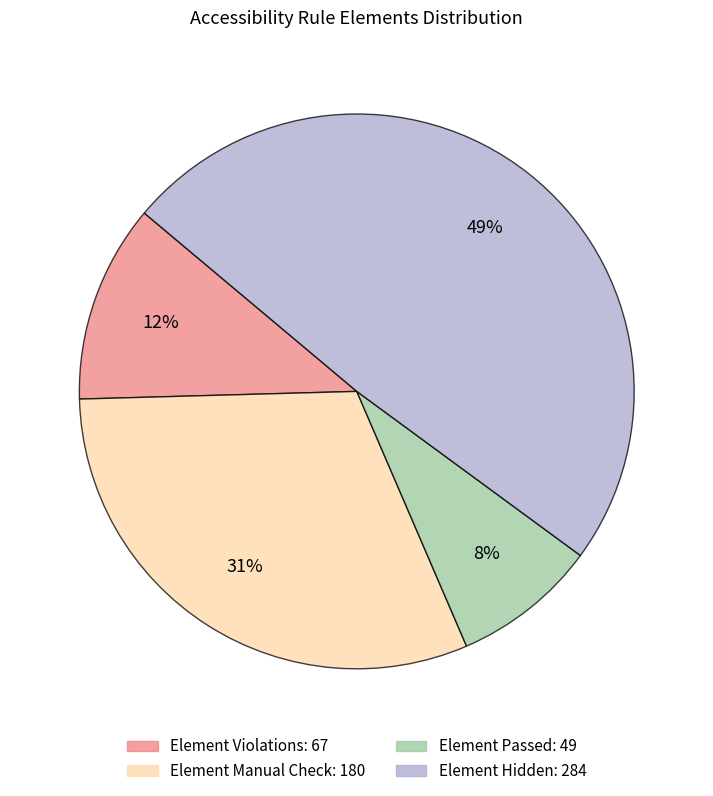

To the nearest percent, what is the difference between the largest and smallest slice percentages?

41%